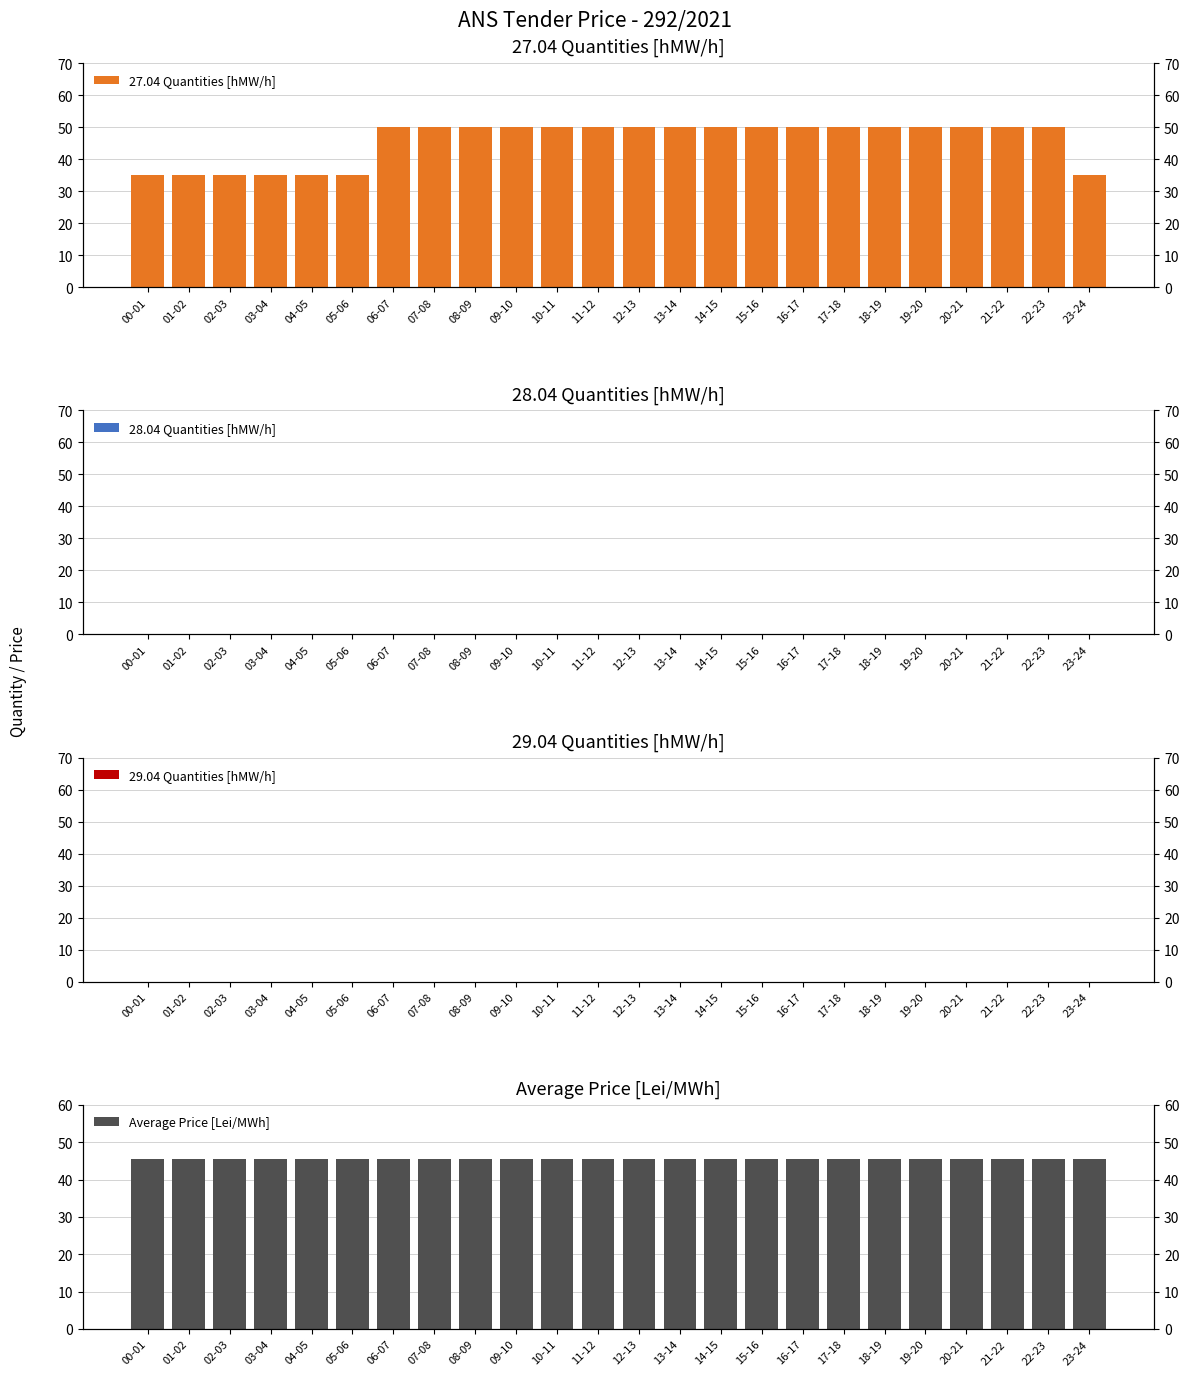

What is the maximum value shown in the chart?

50.0